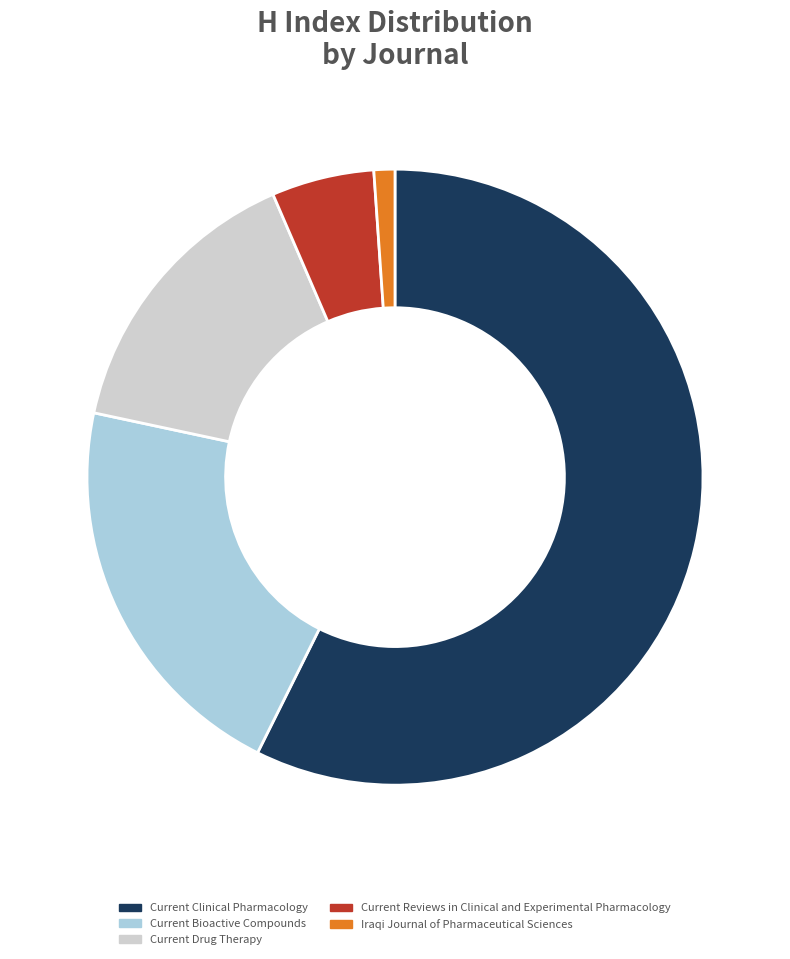

Approximately how many times larger is the value at Current Reviews in Clinical and Experimental Pharmacology compared to Current Clinical Pharmacology?

0.1